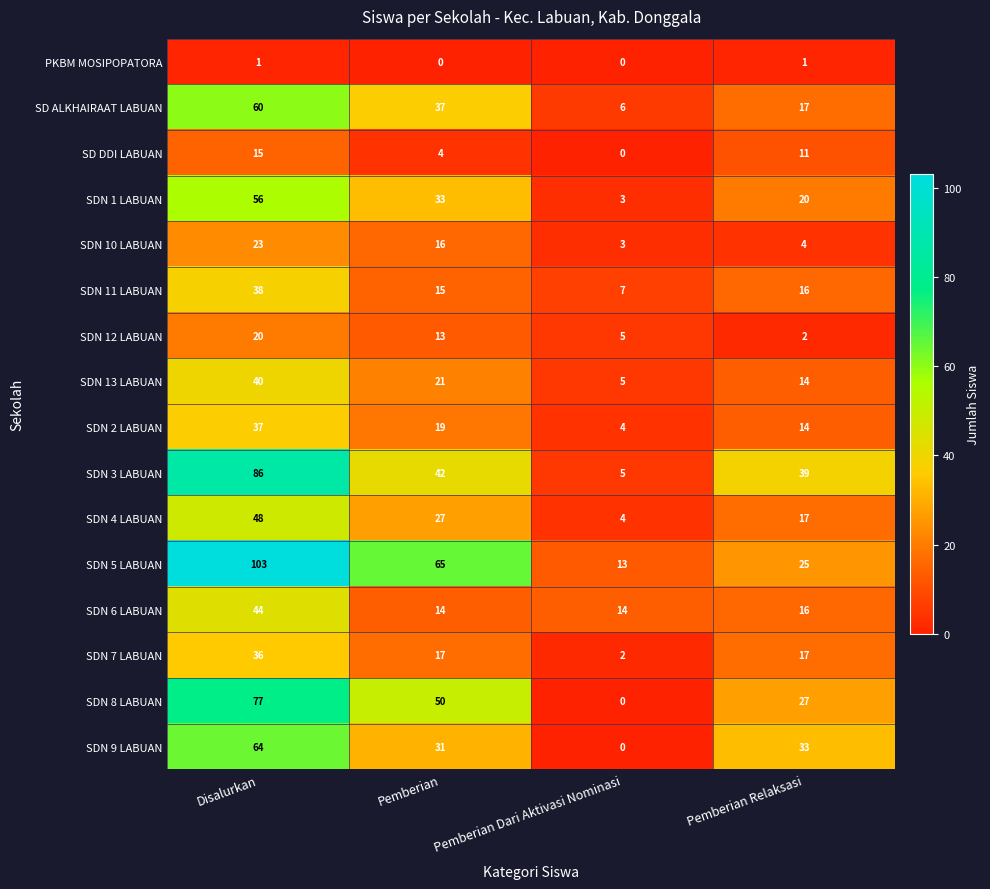

Rank the categories by SDN 4 LABUAN value from highest to lowest.

Disalurkan, Pemberian, Pemberian Relaksasi, Pemberian Dari Aktivasi Nominasi